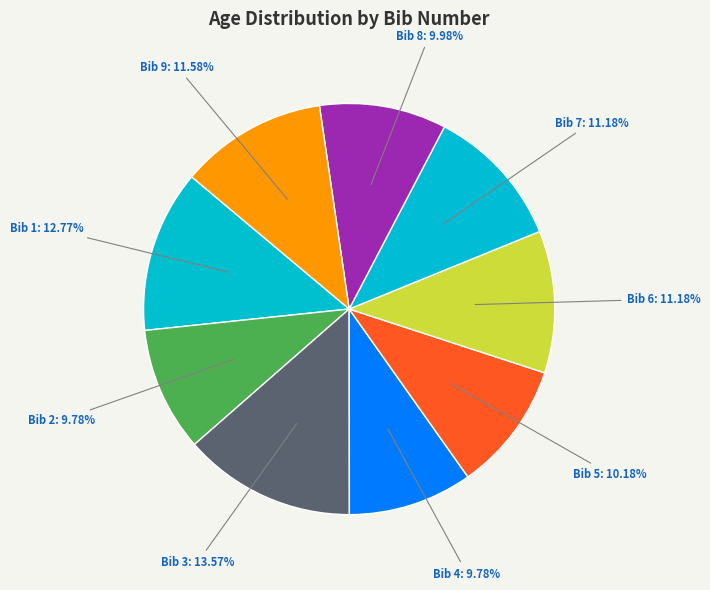

Which has a higher value, Bib 5: 10.18% or Bib 6: 11.18%?

Bib 6: 11.18%